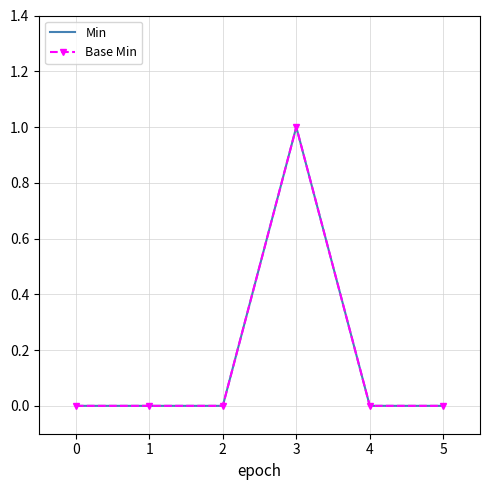

In Min, how many points are higher than both neighbors (excluding endpoints)?

1